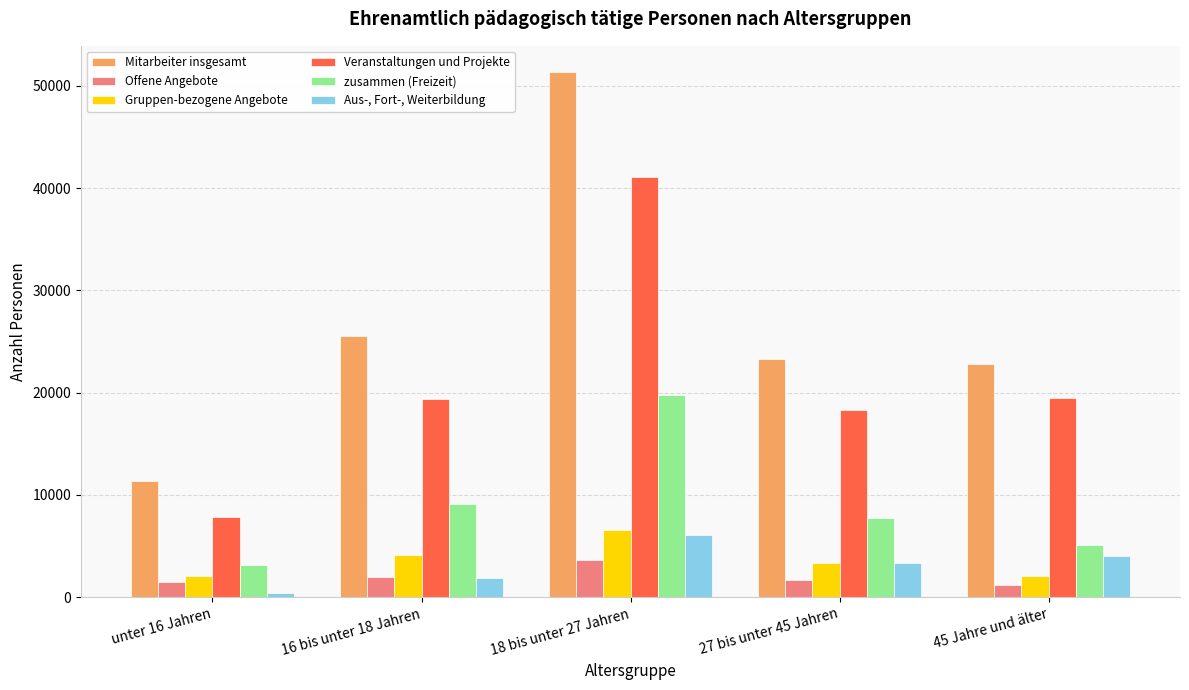

What is the sum of the Mitarbeiter insgesamt values at 45 Jahre und älter and 18 bis unter 27 Jahren?

74098